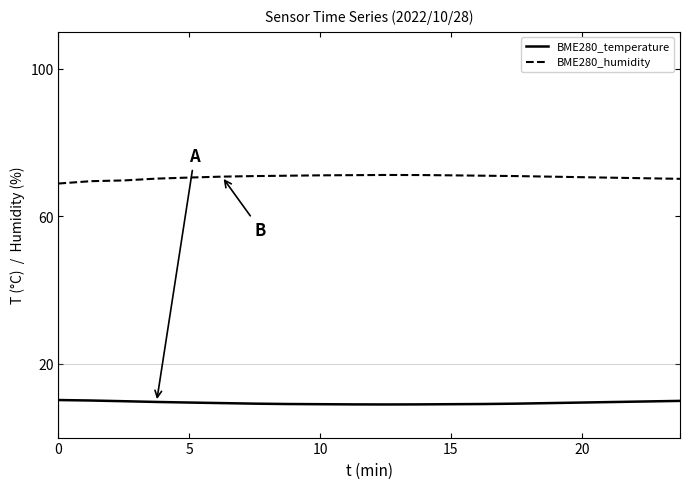

Which series has the largest total across all categories?

BME280_humidity